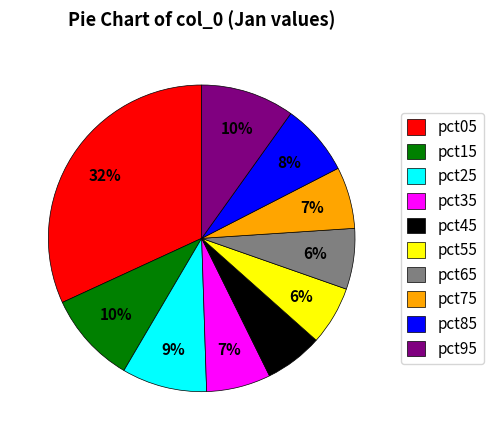

Does any single category account for the majority?

No